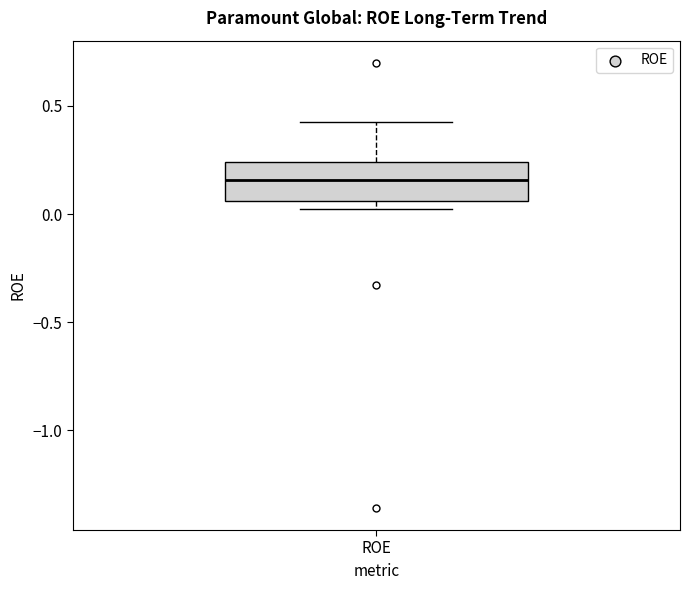

Read this box plot against the y-axis: the position of the median line, the range covered by the box, and the ends of both whiskers. The values are not printed on the chart, so give them approximately, as read against the axis.

median 0.15, box 0.05 to 0.25, whiskers 0.05 (just below the box's lower edge) to 0.40